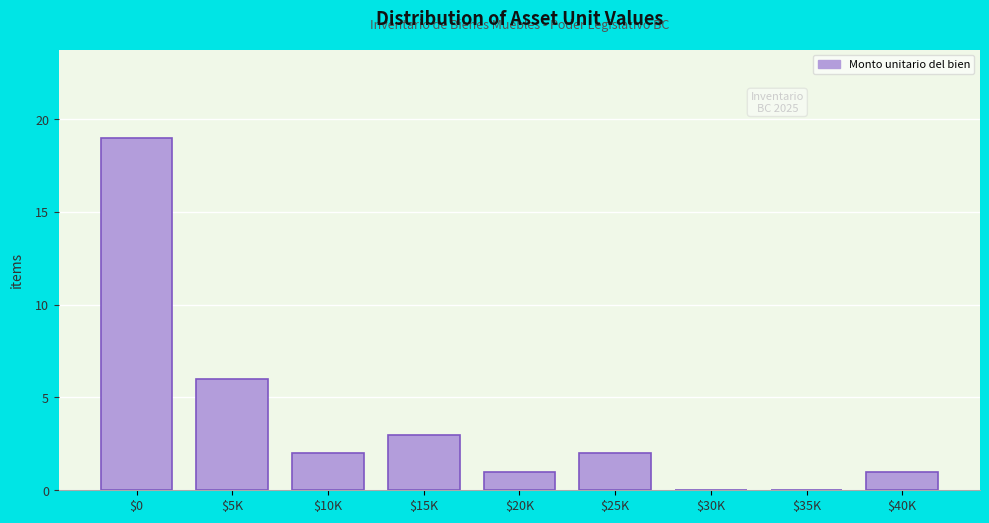

What is the sum of all values?

34